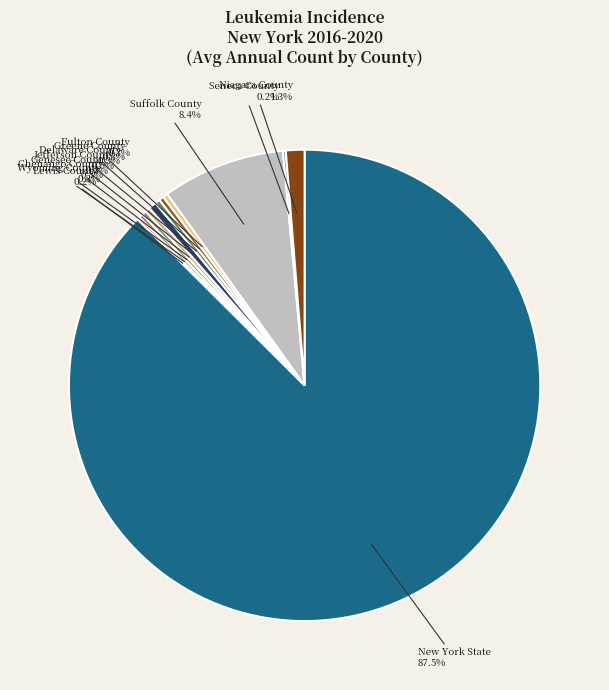

Which slice represents more than half of the pie?

New York State